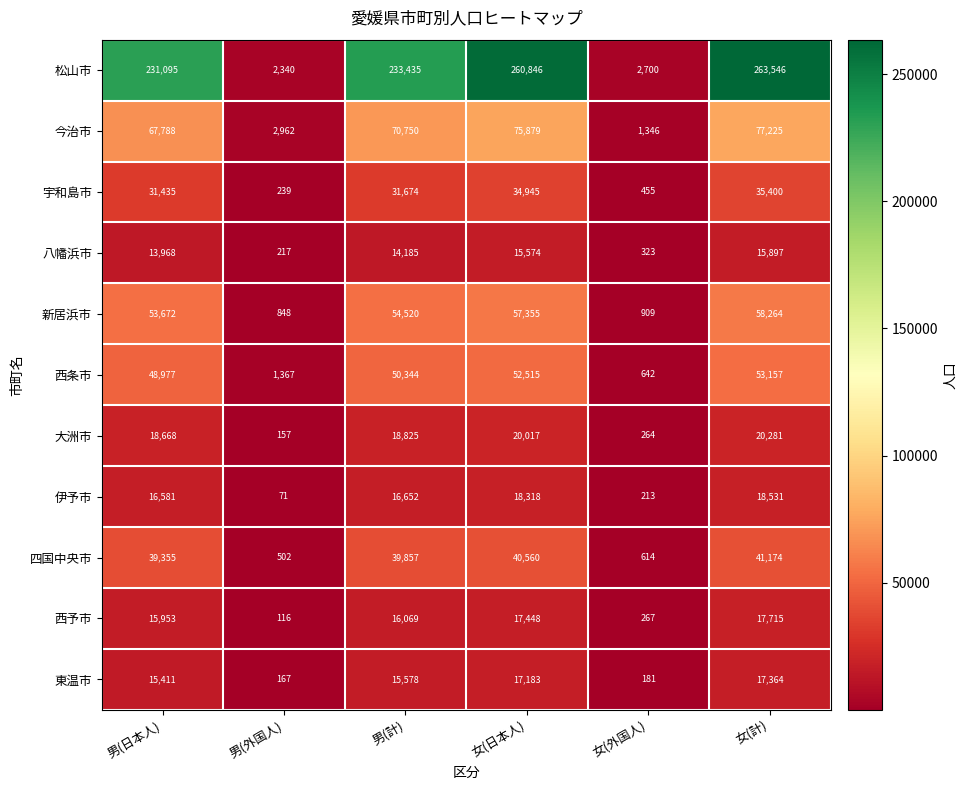

How many values in the 八幡浜市 series are below 14185?

3